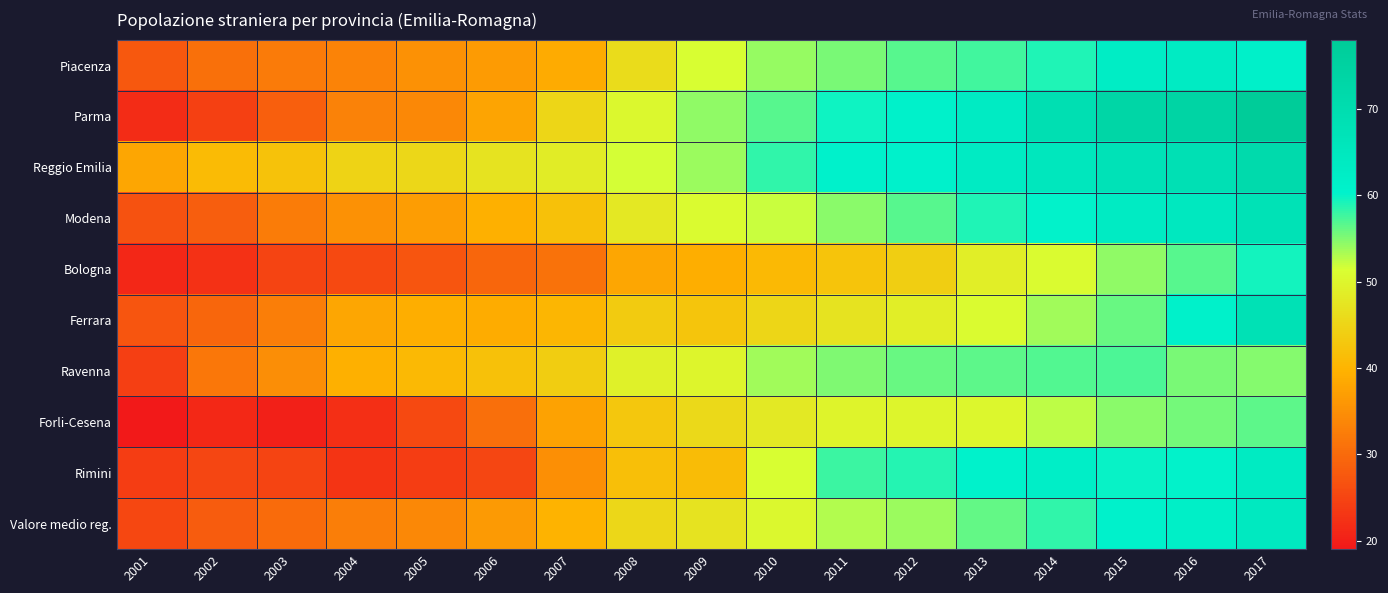

At how many categories does at least one series exceed 67?

4